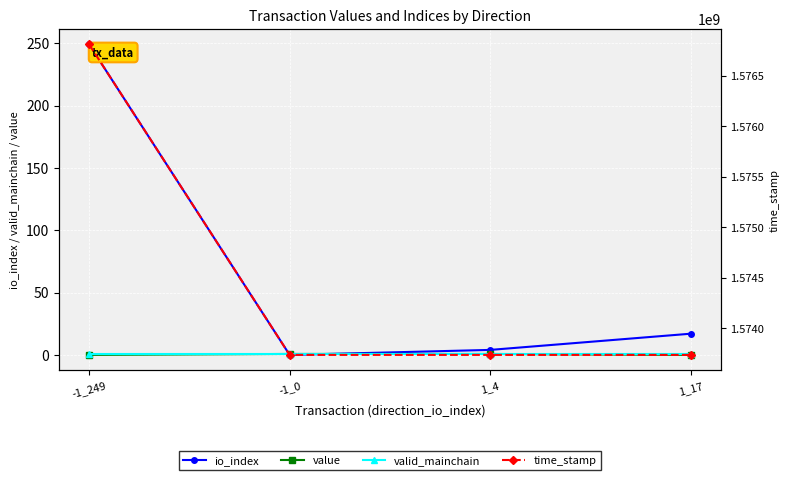

The value of valid_mainchain at -1_0 is 1.0. True or false?

True